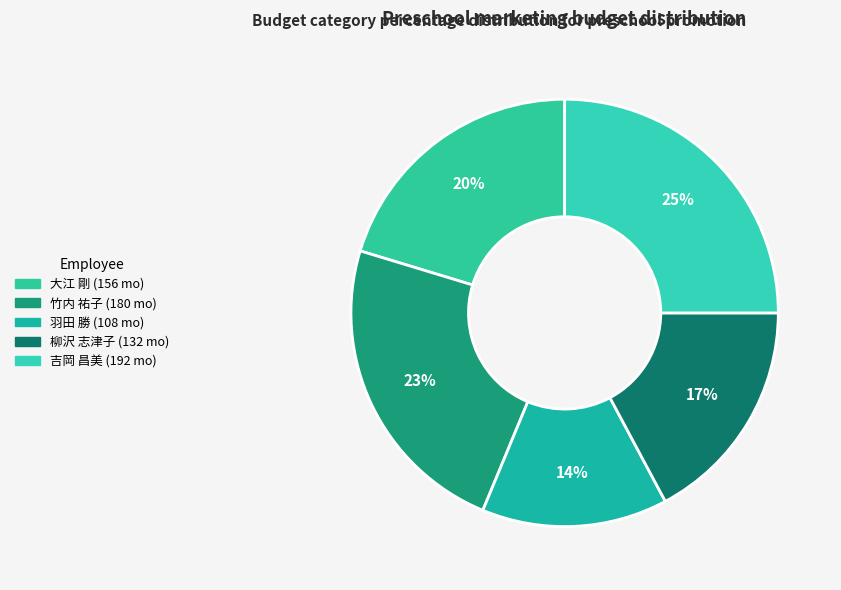

To the nearest percent, what is the difference between the 竹内 祐子 and 大江 剛 slice percentages?

3%